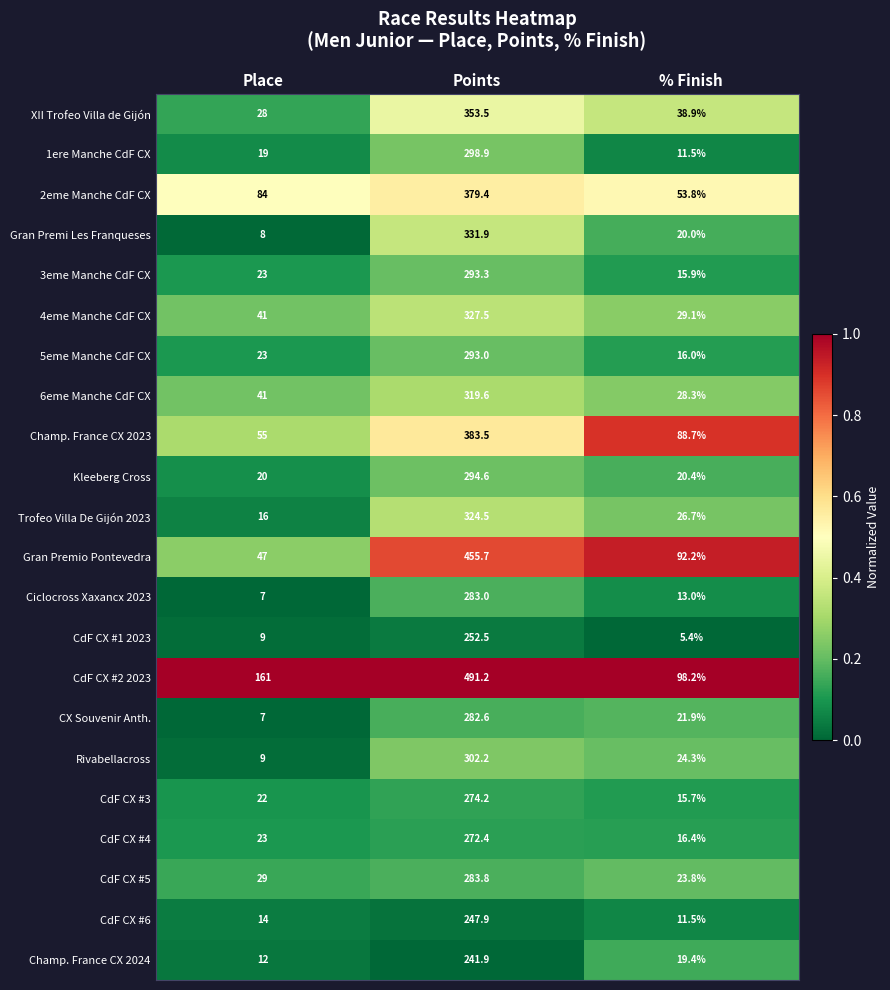

At which category is the sum across all series the highest?

Points